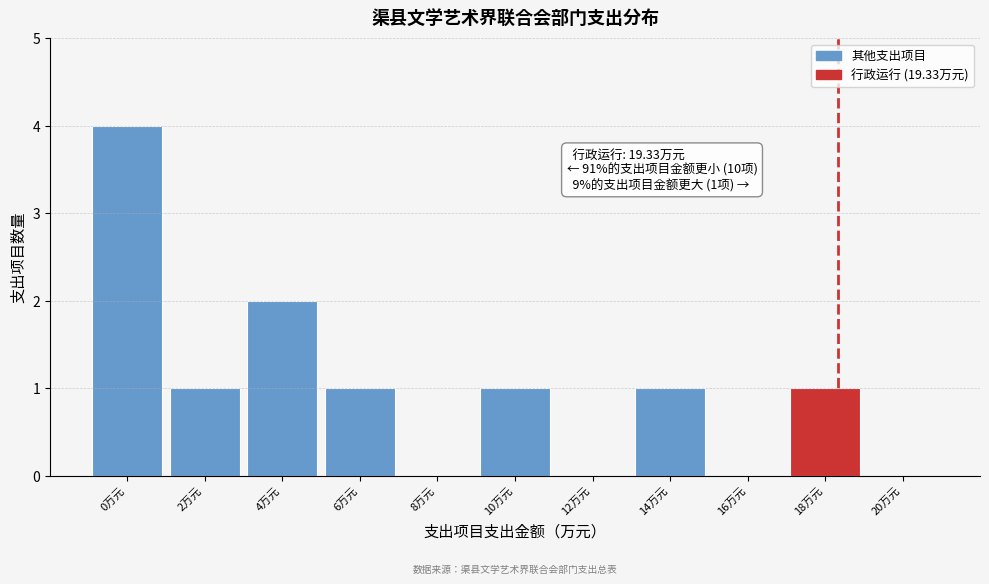

Reading right to left, what are all the values shown in this chart?

20万元=0	18万元=1	16万元=0	14万元=1	12万元=0	10万元=1	8万元=0	6万元=1	4万元=2	2万元=1	0万元=4